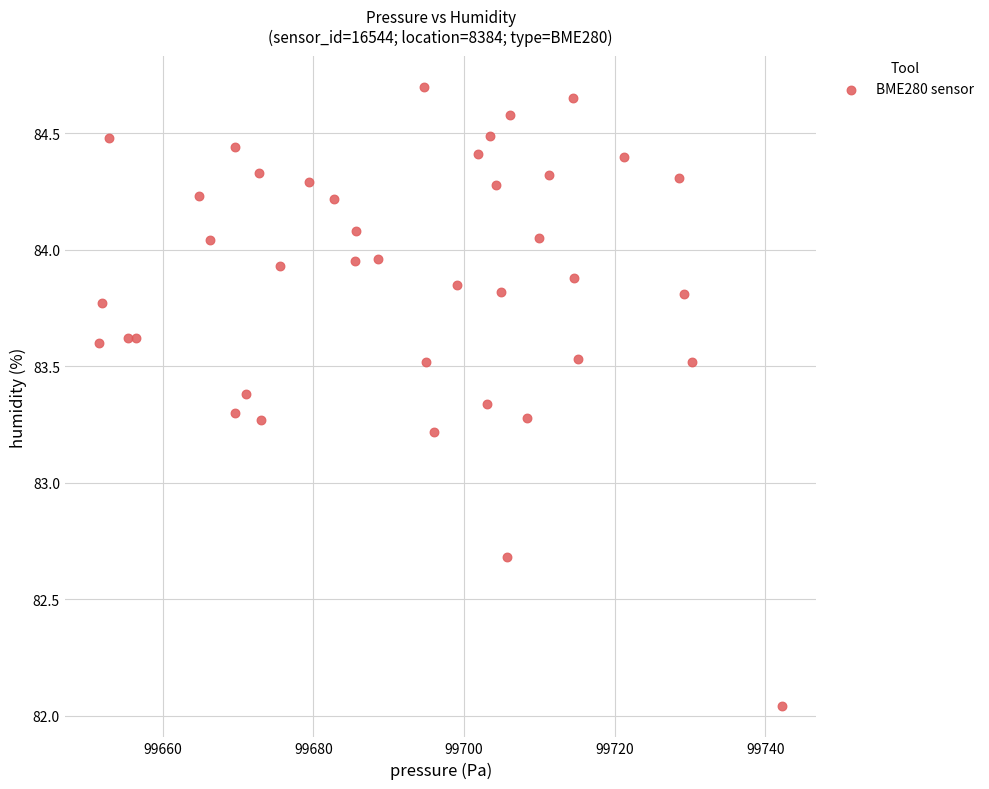

What Y value in the scatter plot is closest to 83?

83.2